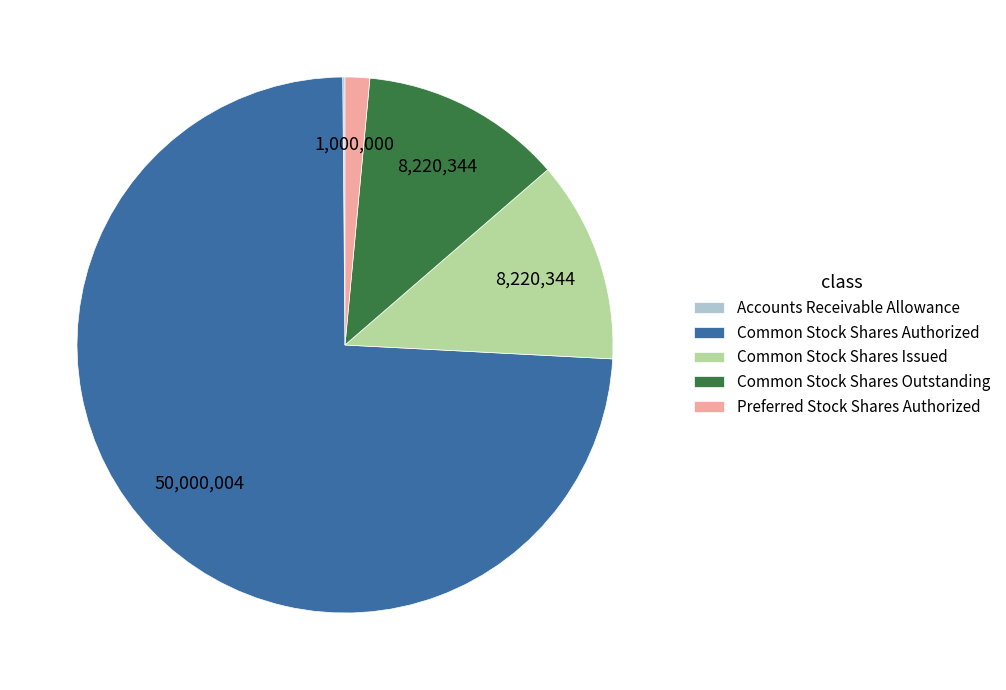

Is it true that Common Stock Shares Outstanding is 5% of the pie?

False